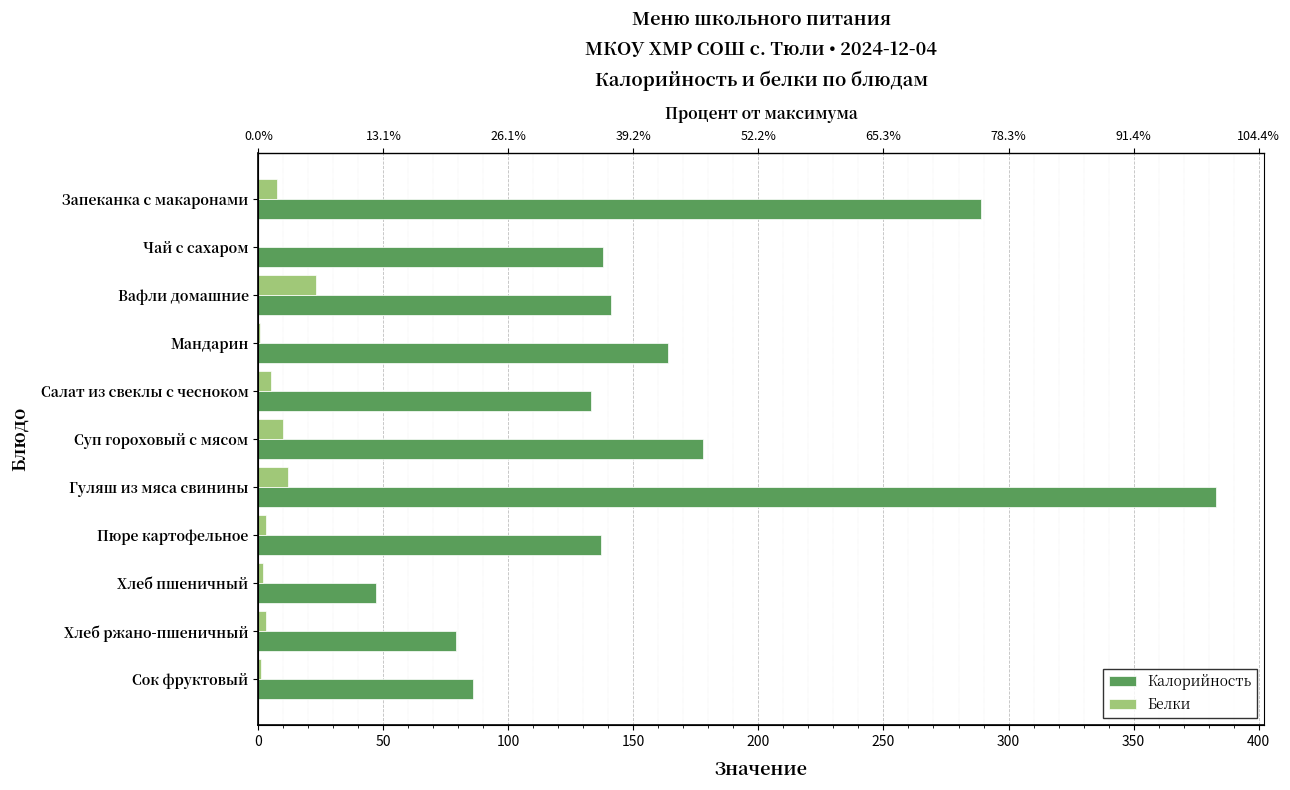

At how many categories does at least one series exceed 310?

1